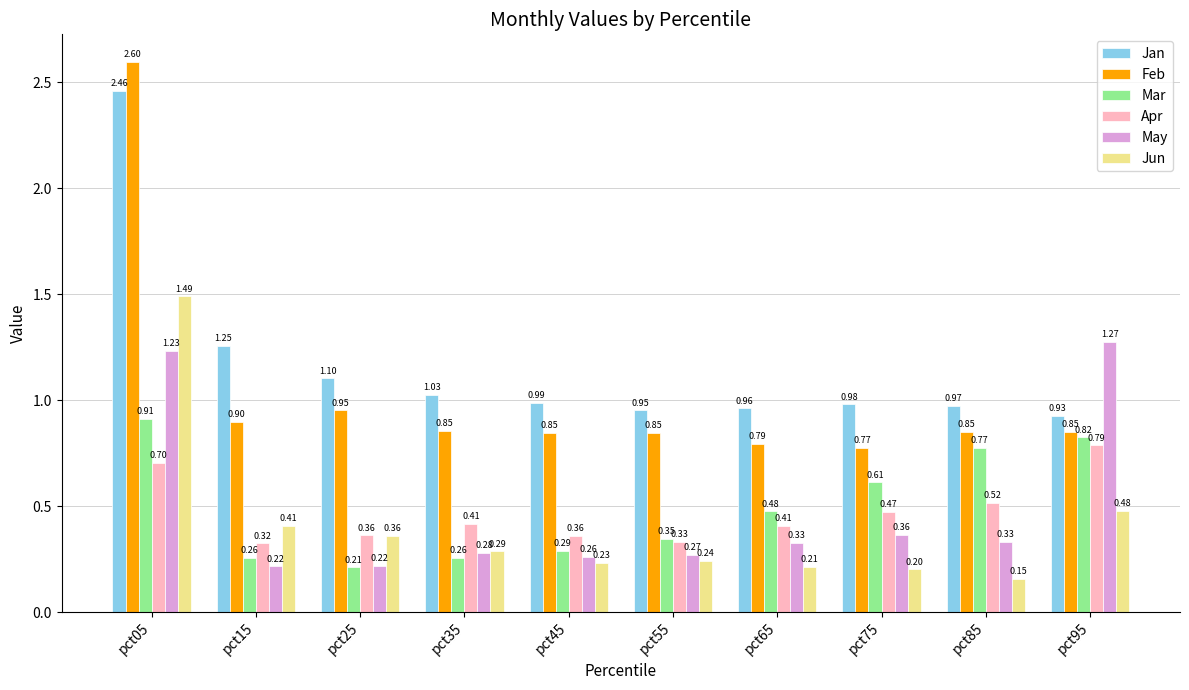

What is the maximum value for Feb?

2.6